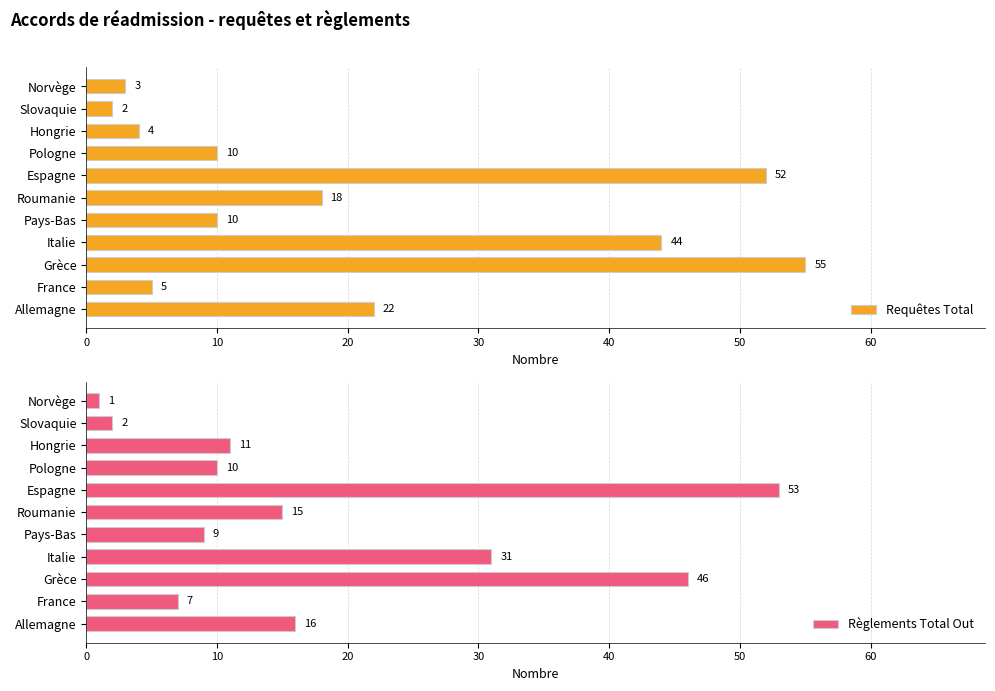

Is it true that Requêtes Total equals 2 at Slovaquie?

True